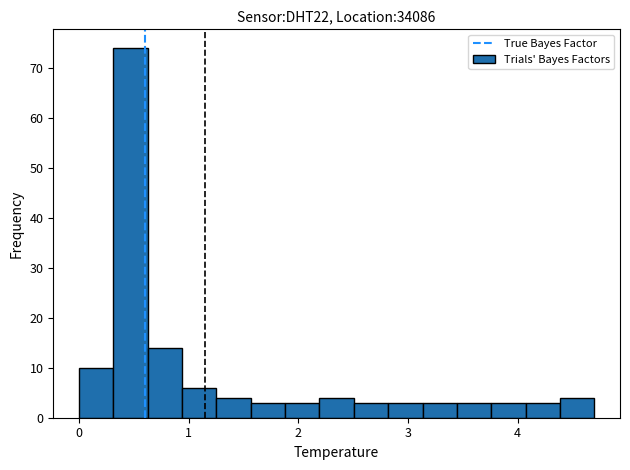

Around what value on the x-axis is the tallest bar? Give the approximate position of its centre, as read against the axis.

0.5